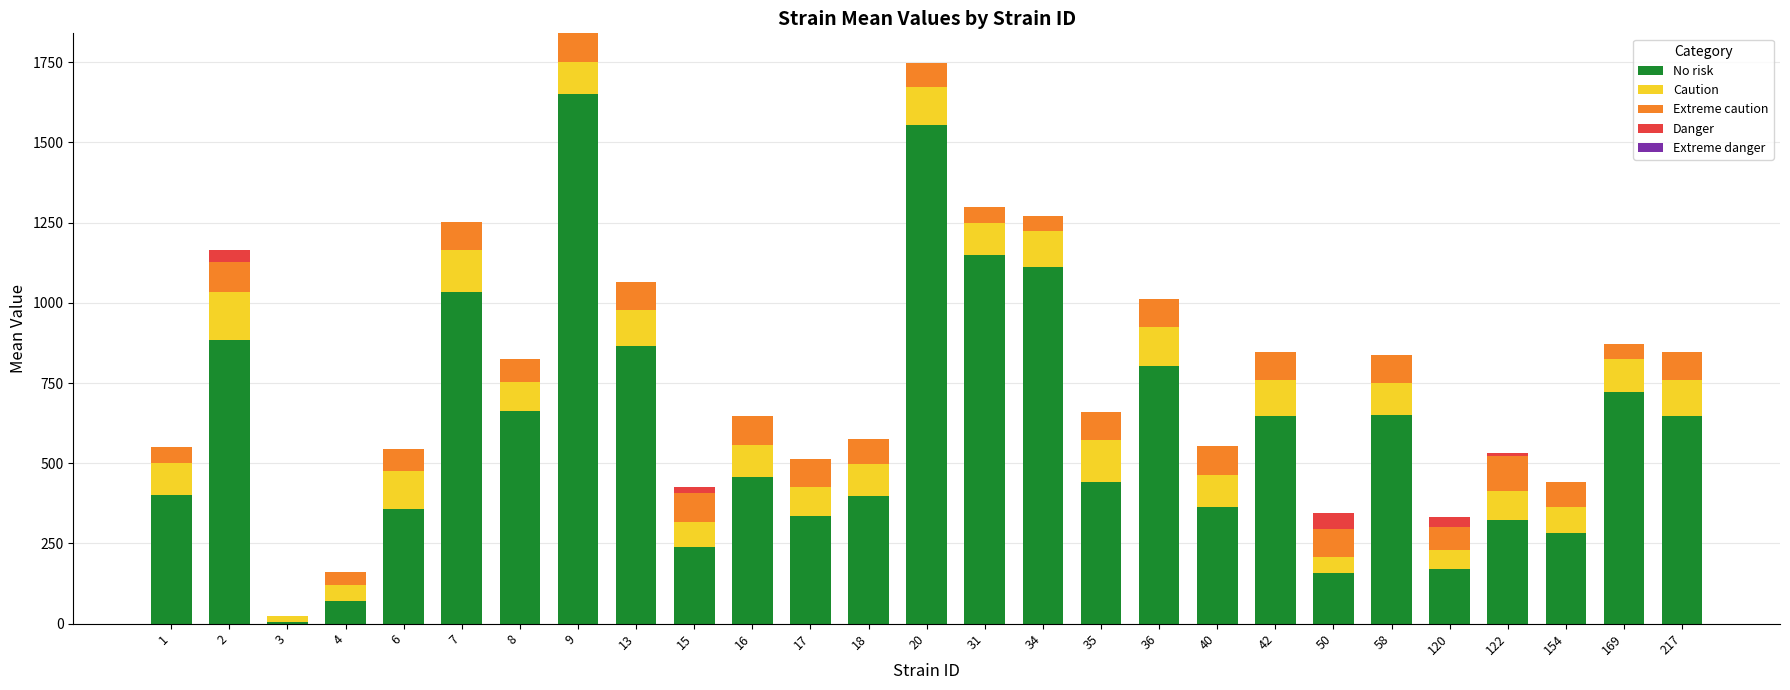

True or false: No risk has a value of 648.4 at 42.

True